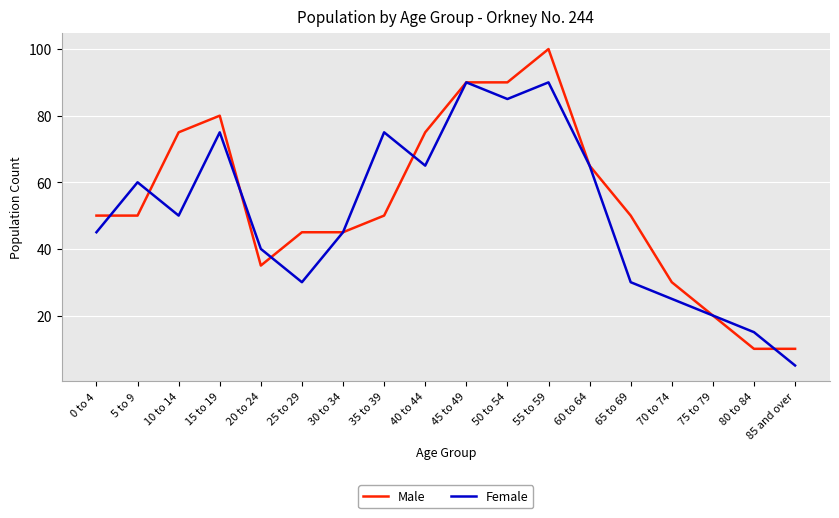

Reading left to right, extract all data points from this chart.

Male: 0 to 4=50	5 to 9=50	10 to 14=75	15 to 19=80	20 to 24=35	25 to 29=45	30 to 34=45	35 to 39=50	40 to 44=75	45 to 49=90	50 to 54=90	55 to 59=100	60 to 64=65	65 to 69=50	70 to 74=30	75 to 79=20	80 to 84=10	85 and over=10
Female: 0 to 4=45	5 to 9=60	10 to 14=50	15 to 19=75	20 to 24=40	25 to 29=30	30 to 34=45	35 to 39=75	40 to 44=65	45 to 49=90	50 to 54=85	55 to 59=90	60 to 64=65	65 to 69=30	70 to 74=25	75 to 79=20	80 to 84=15	85 and over=5